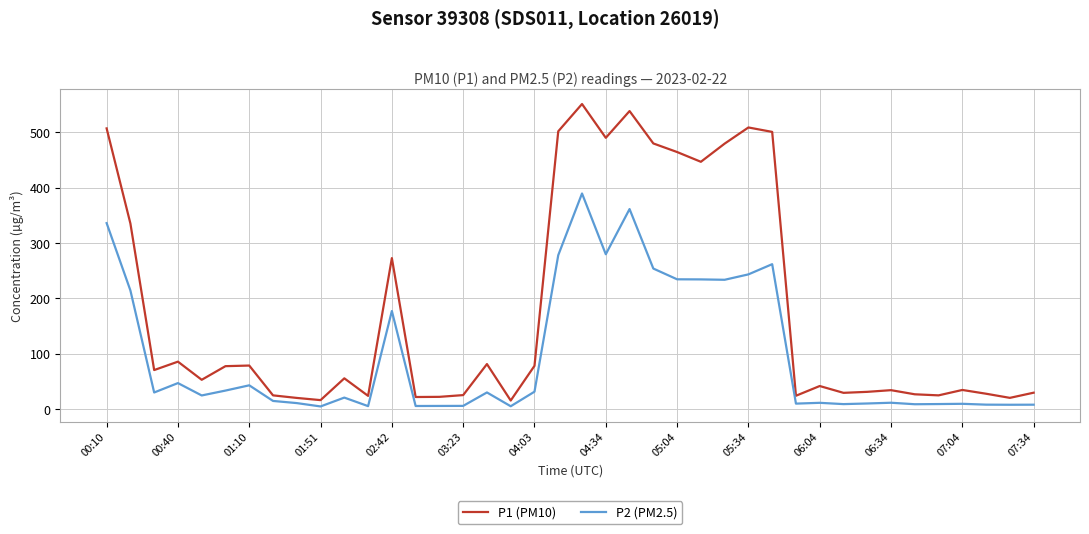

True or false: P1 (PM10) and P2 (PM2.5) cross at least once.

False